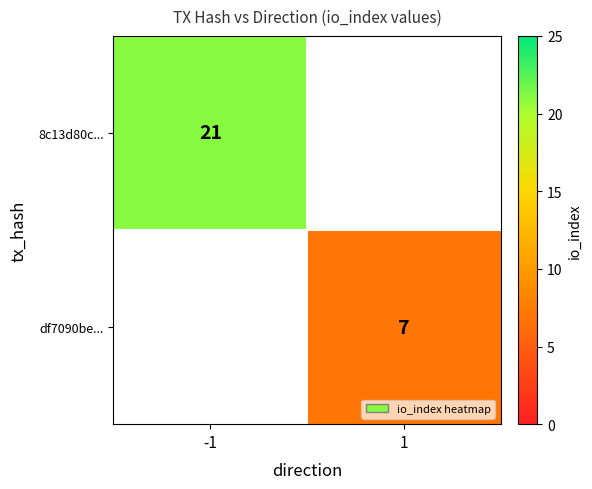

Is it true that df7090be... equals 4 at 1?

False